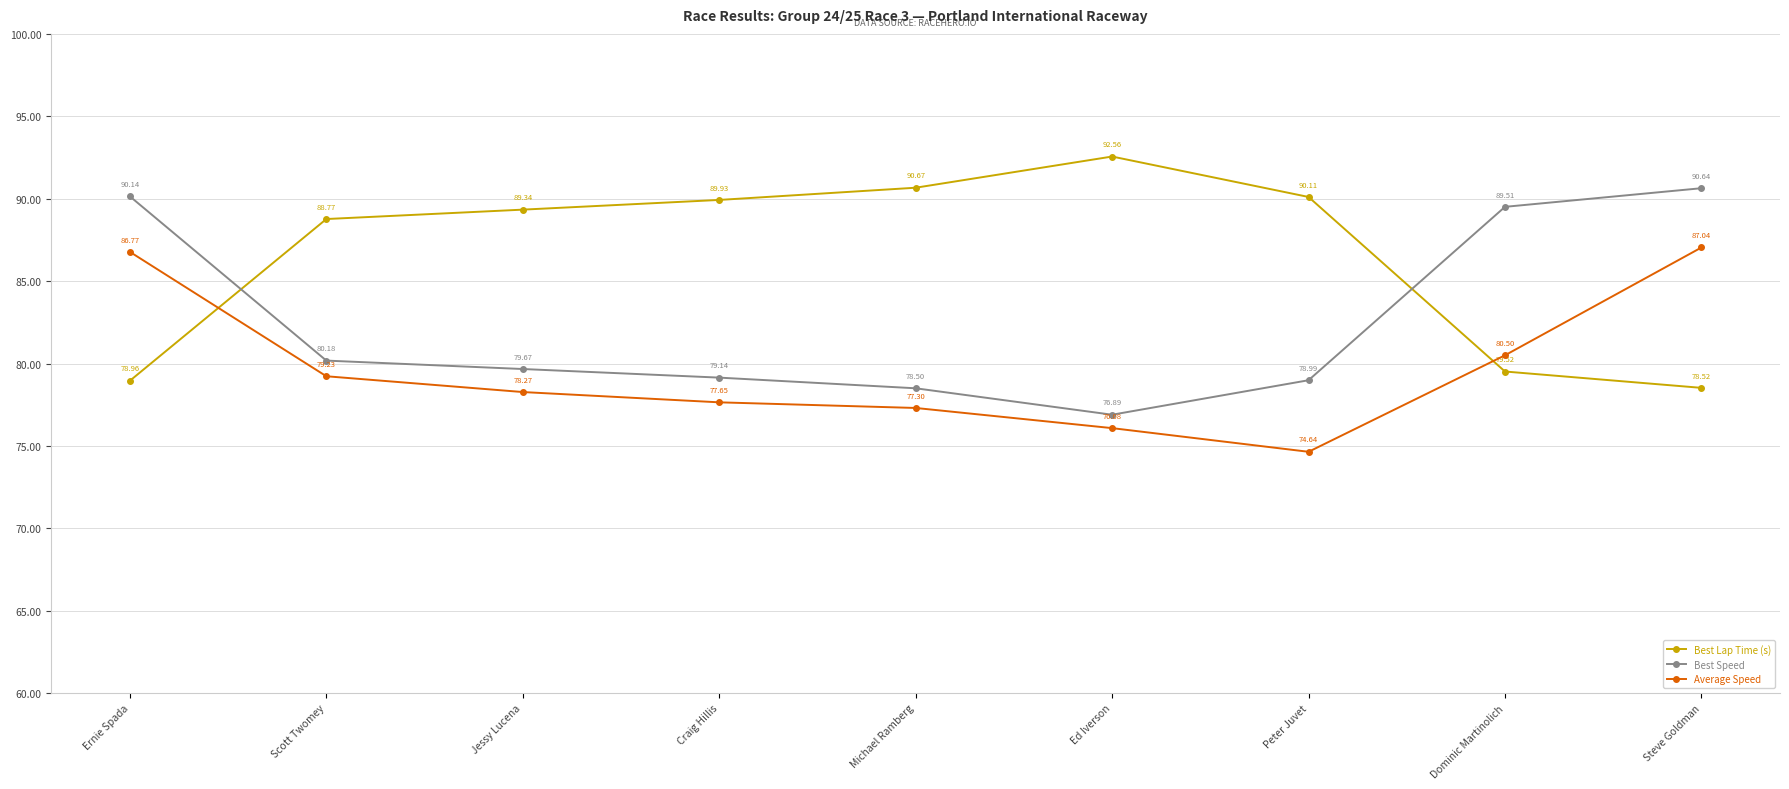

List the series in order of their overall mean, highest first.

Best Lap Time (s), Best Speed, Average Speed